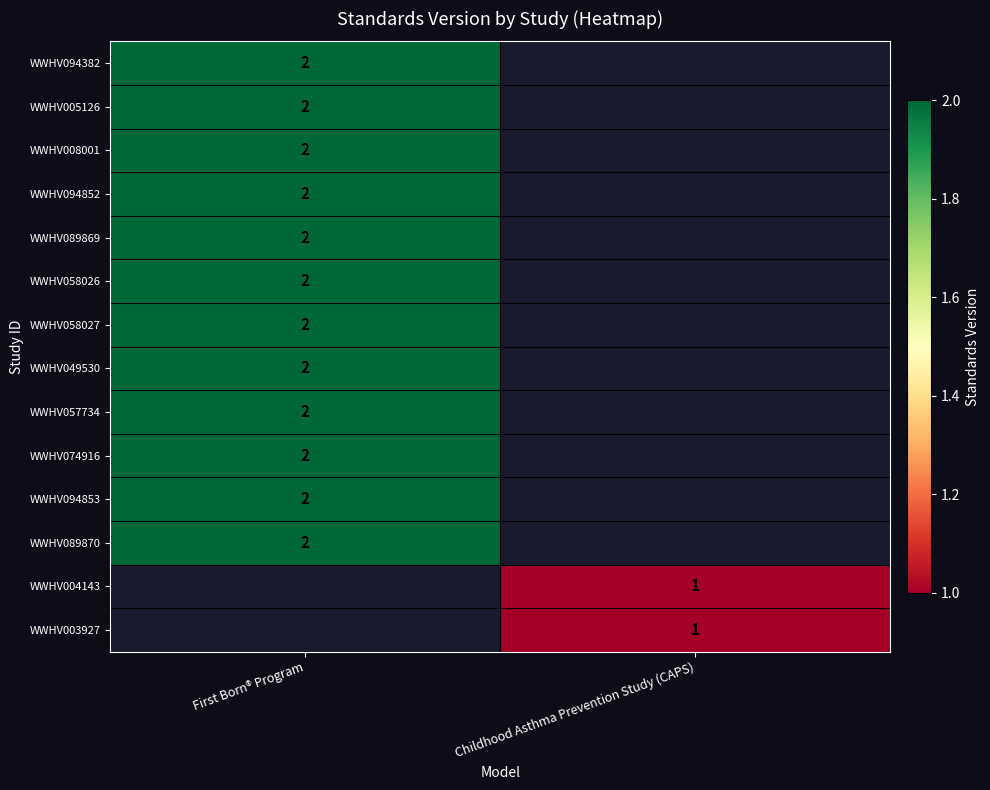

Is the value of WWHV058026 at First Born® Program greater than the value of WWHV004143 at Childhood Asthma Prevention Study (CAPS)?

Yes